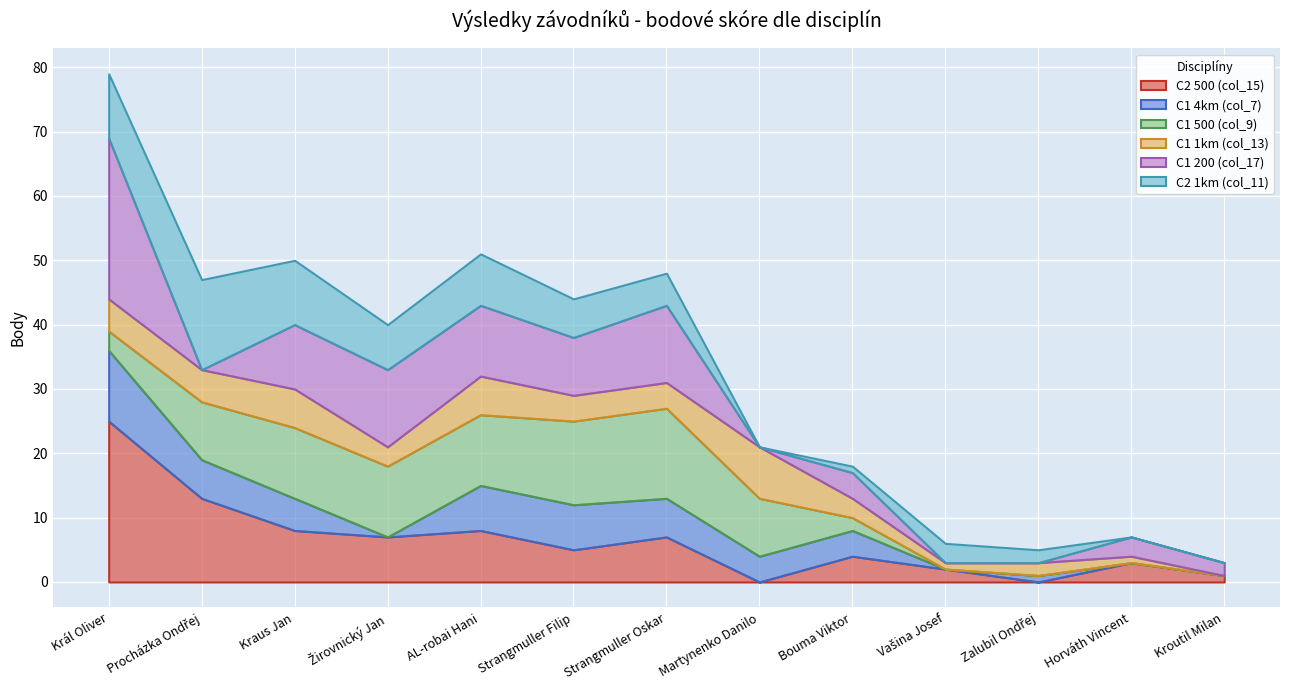

What is the difference between the highest and lowest values at Kraus Jan?

6